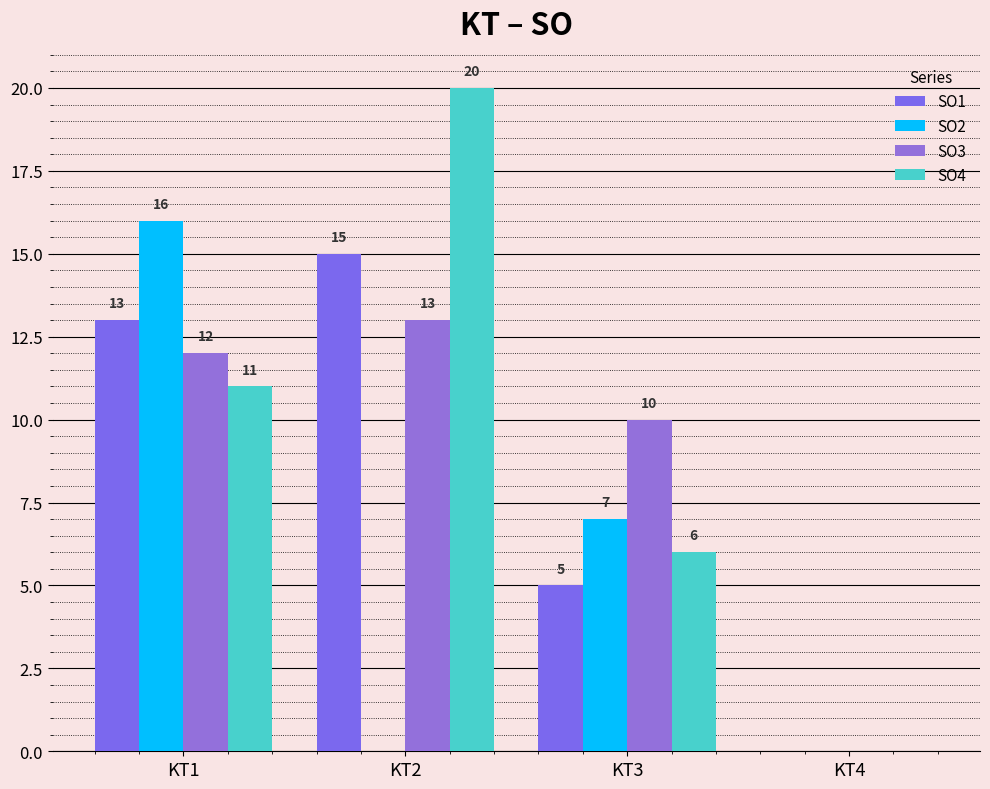

At which label does SO4 first exceed 11?

KT2